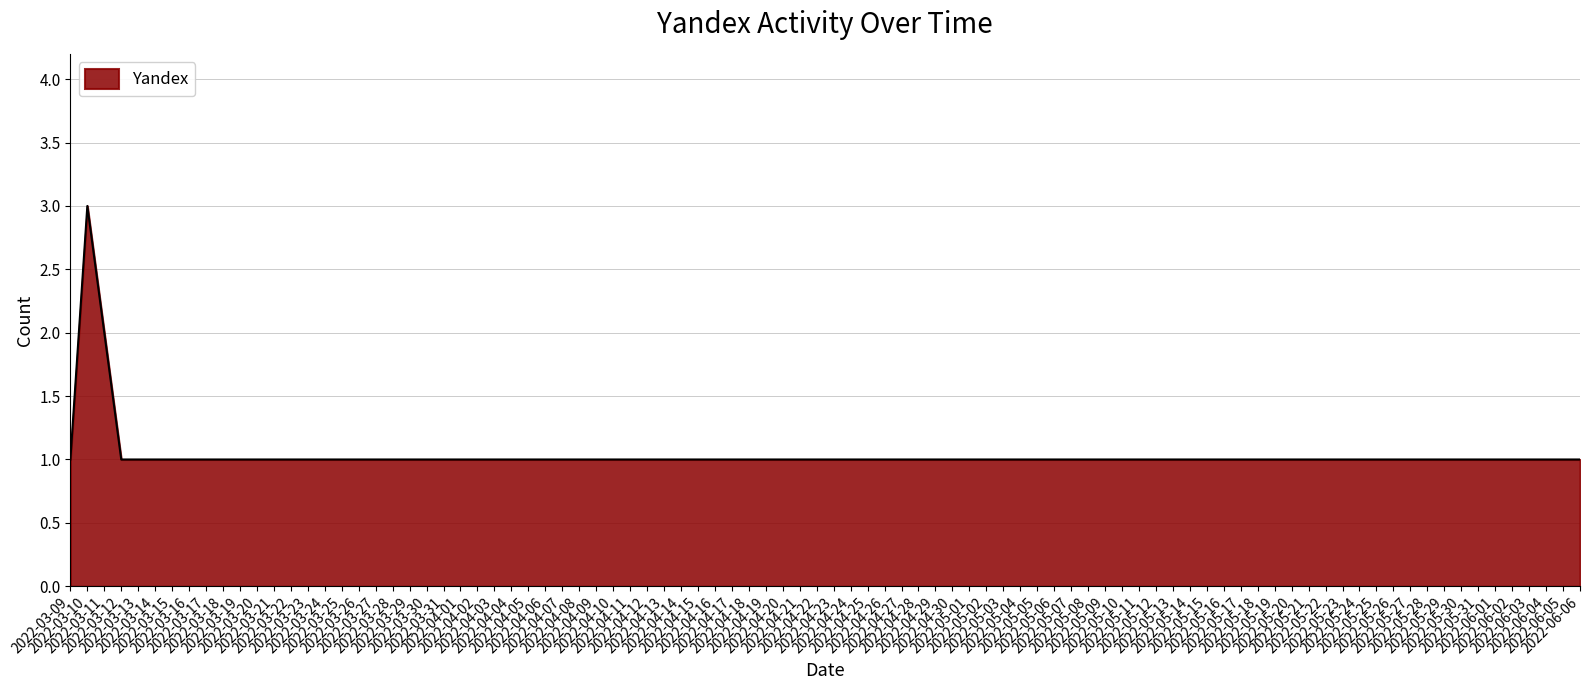

What is the smallest value displayed?

1